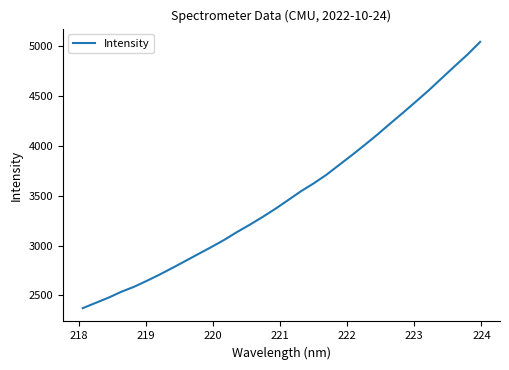

What is the greatest value displayed?

5044.1